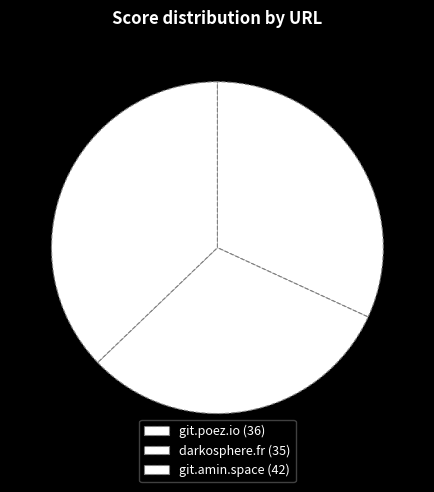

Which category has the smallest portion of the pie?

darkosphere.fr